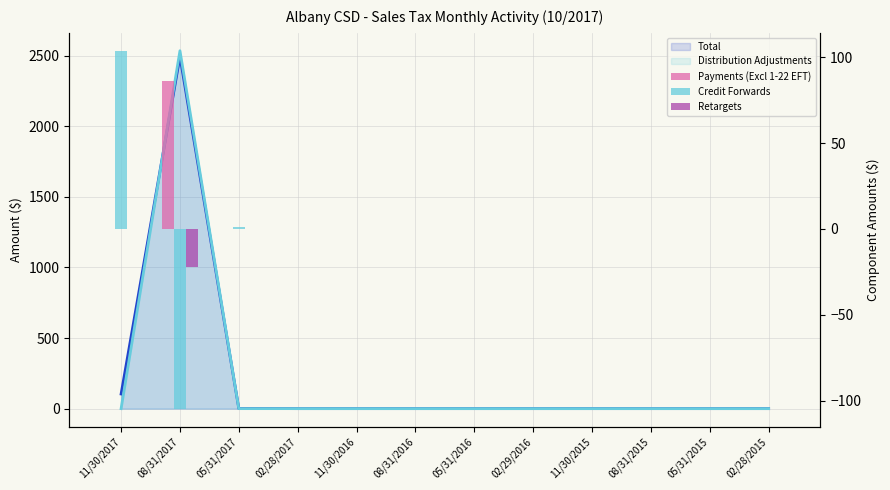

What is the total value across all series at 11/30/2017?

103.7